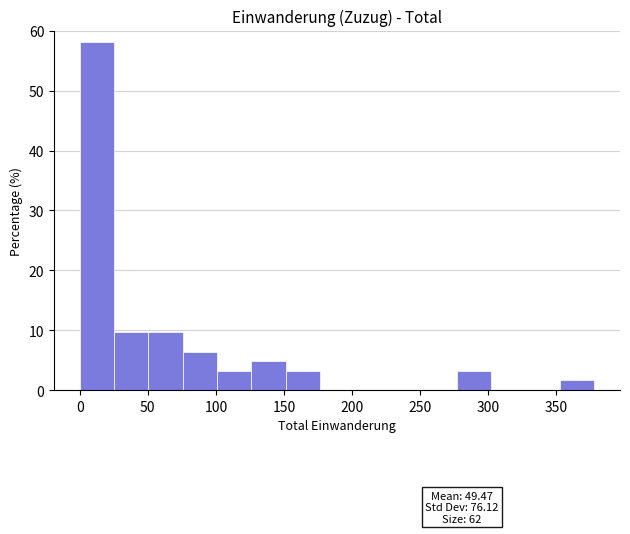

Which range on the x-axis has the tallest bar?

0 to 25